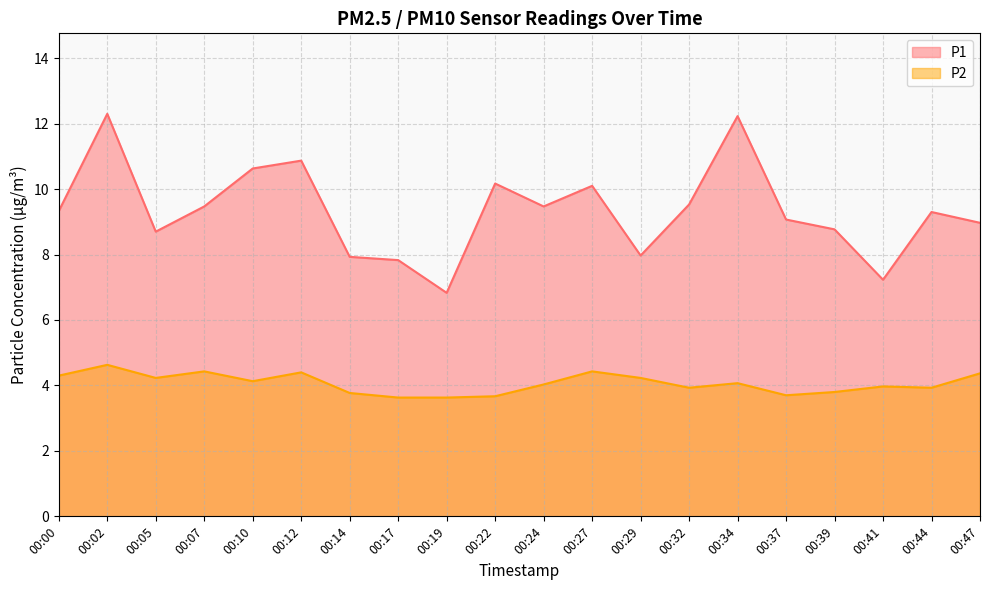

At which label does P1 reach its minimum?

00:19